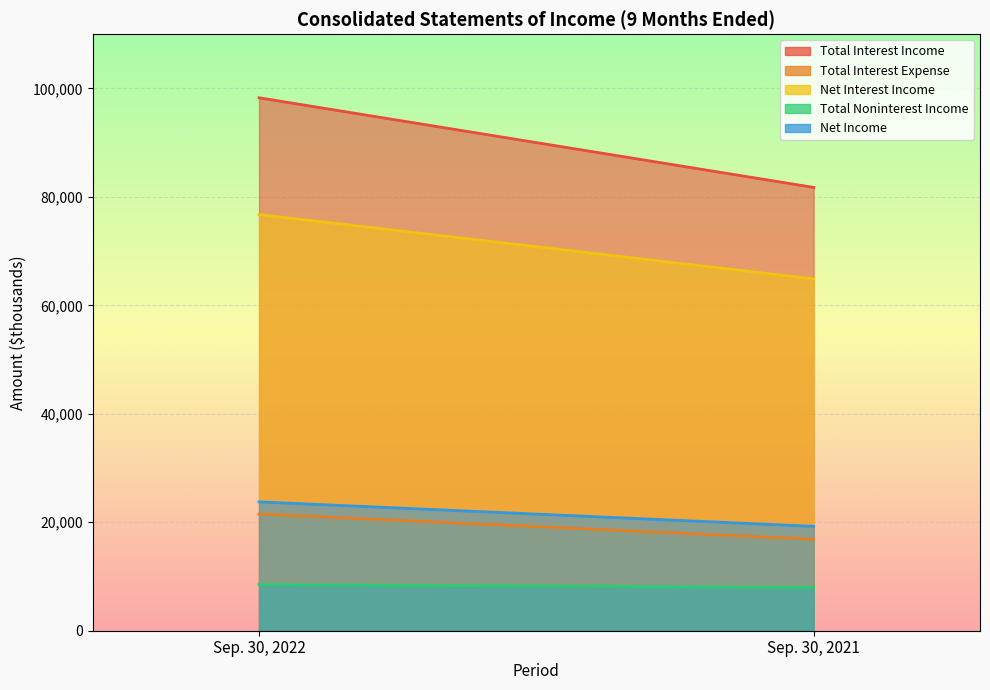

What is the approximate value of Net Income at Sep. 30, 2022, to the nearest 50?

23750